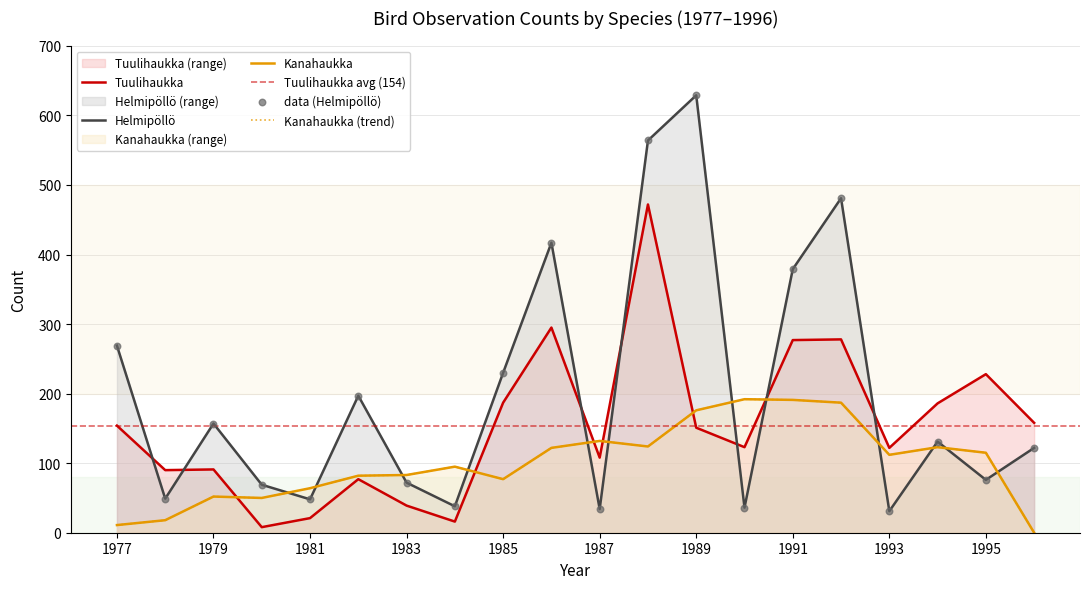

Is the value of Tuulihaukka at 1984 greater than the value of Helmipöllö at 1993?

No